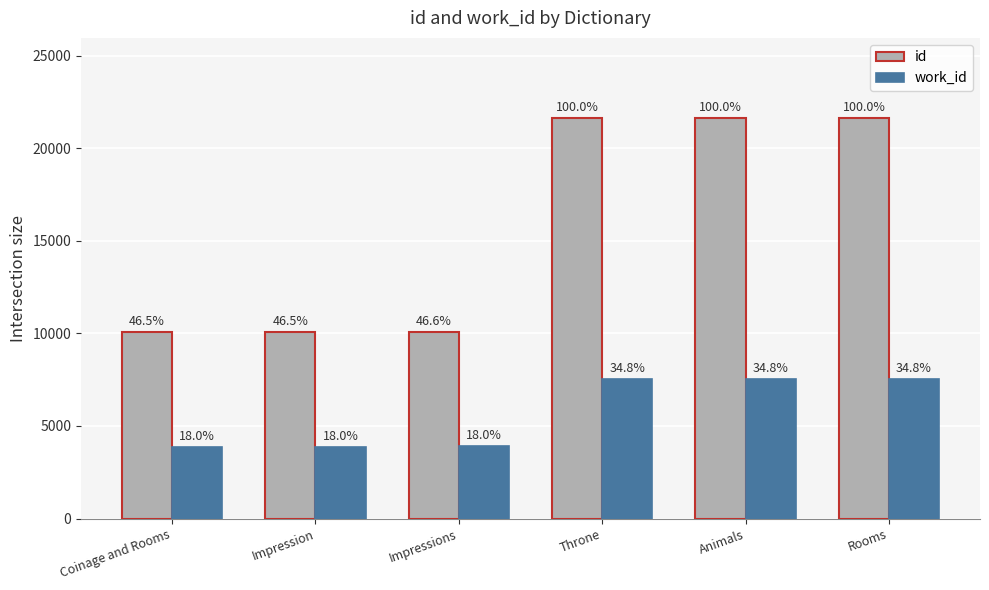

How many bars are there in total?

12